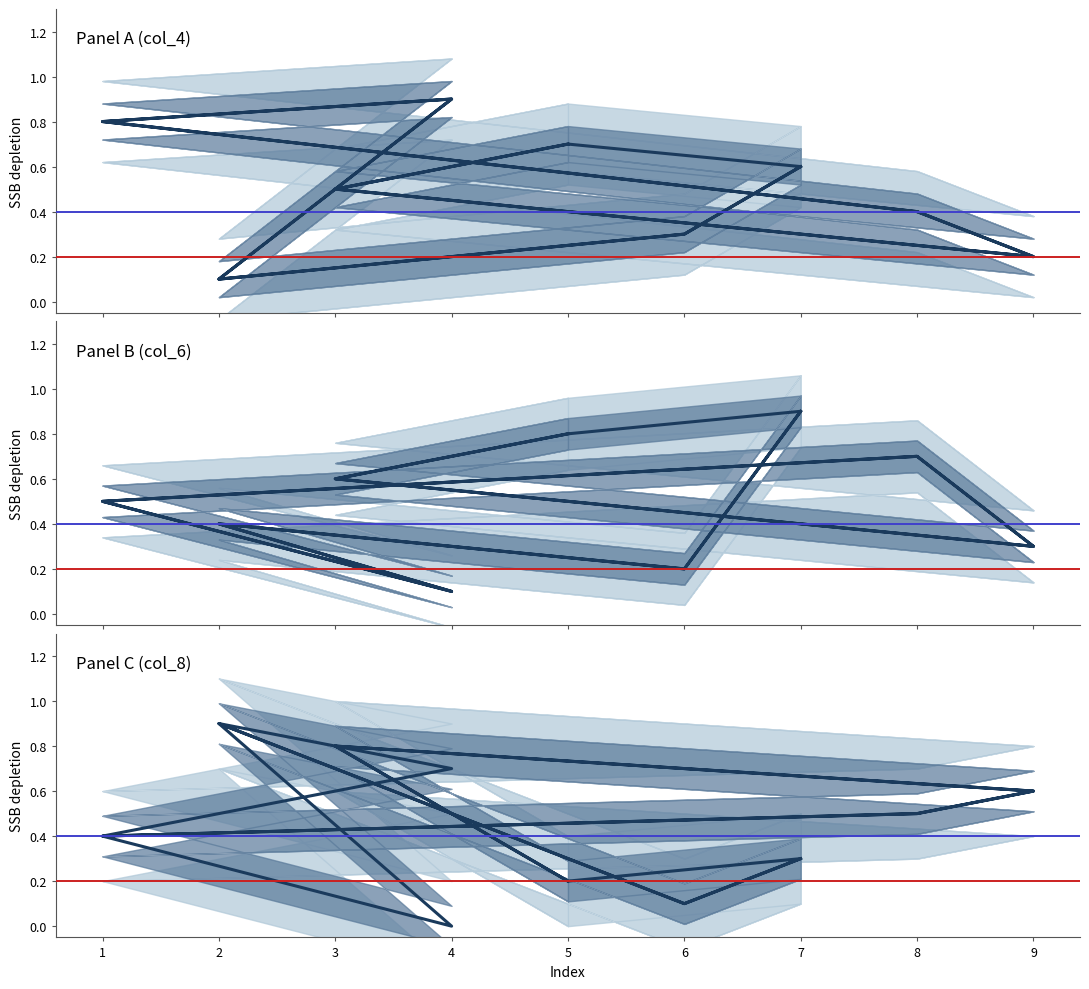

Rank the categories by col_8 value from highest to lowest.

2, 2, 3, 3, 4, 9, 9, 8, 8, 1, 1, 7, 7, 5, 5, 6, 6, 4